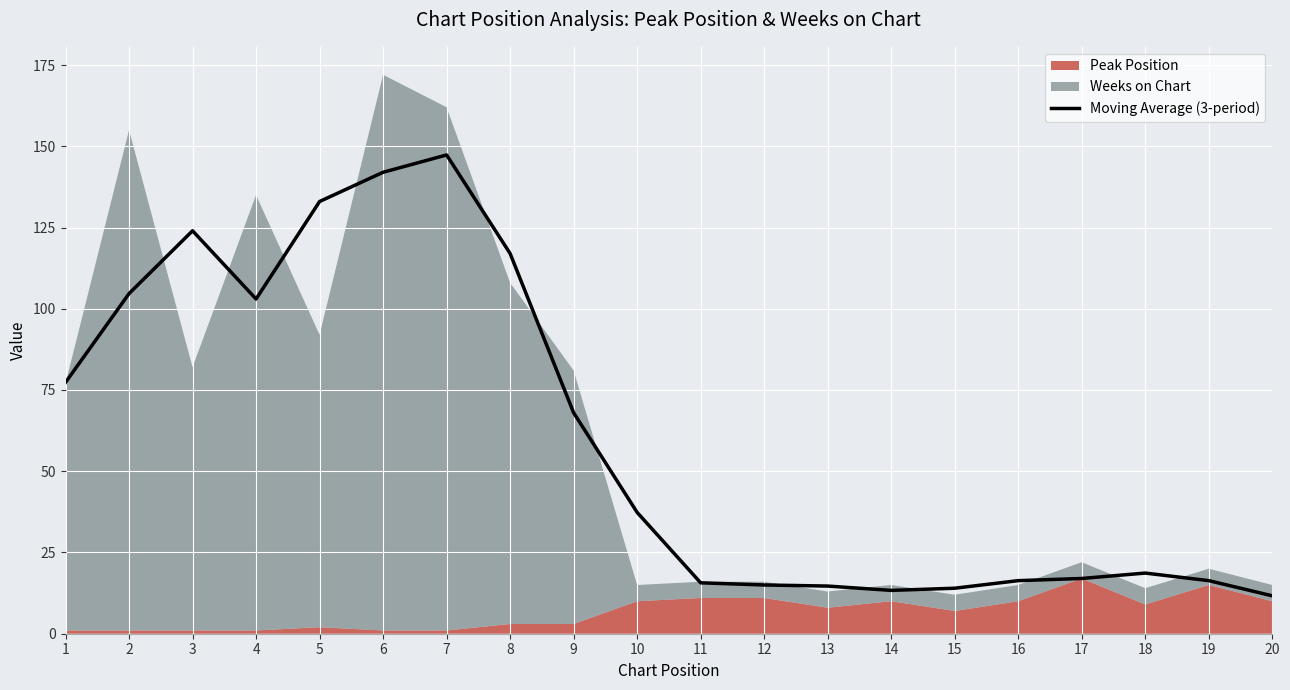

What is the change in value from 3 to 8?

-7.0